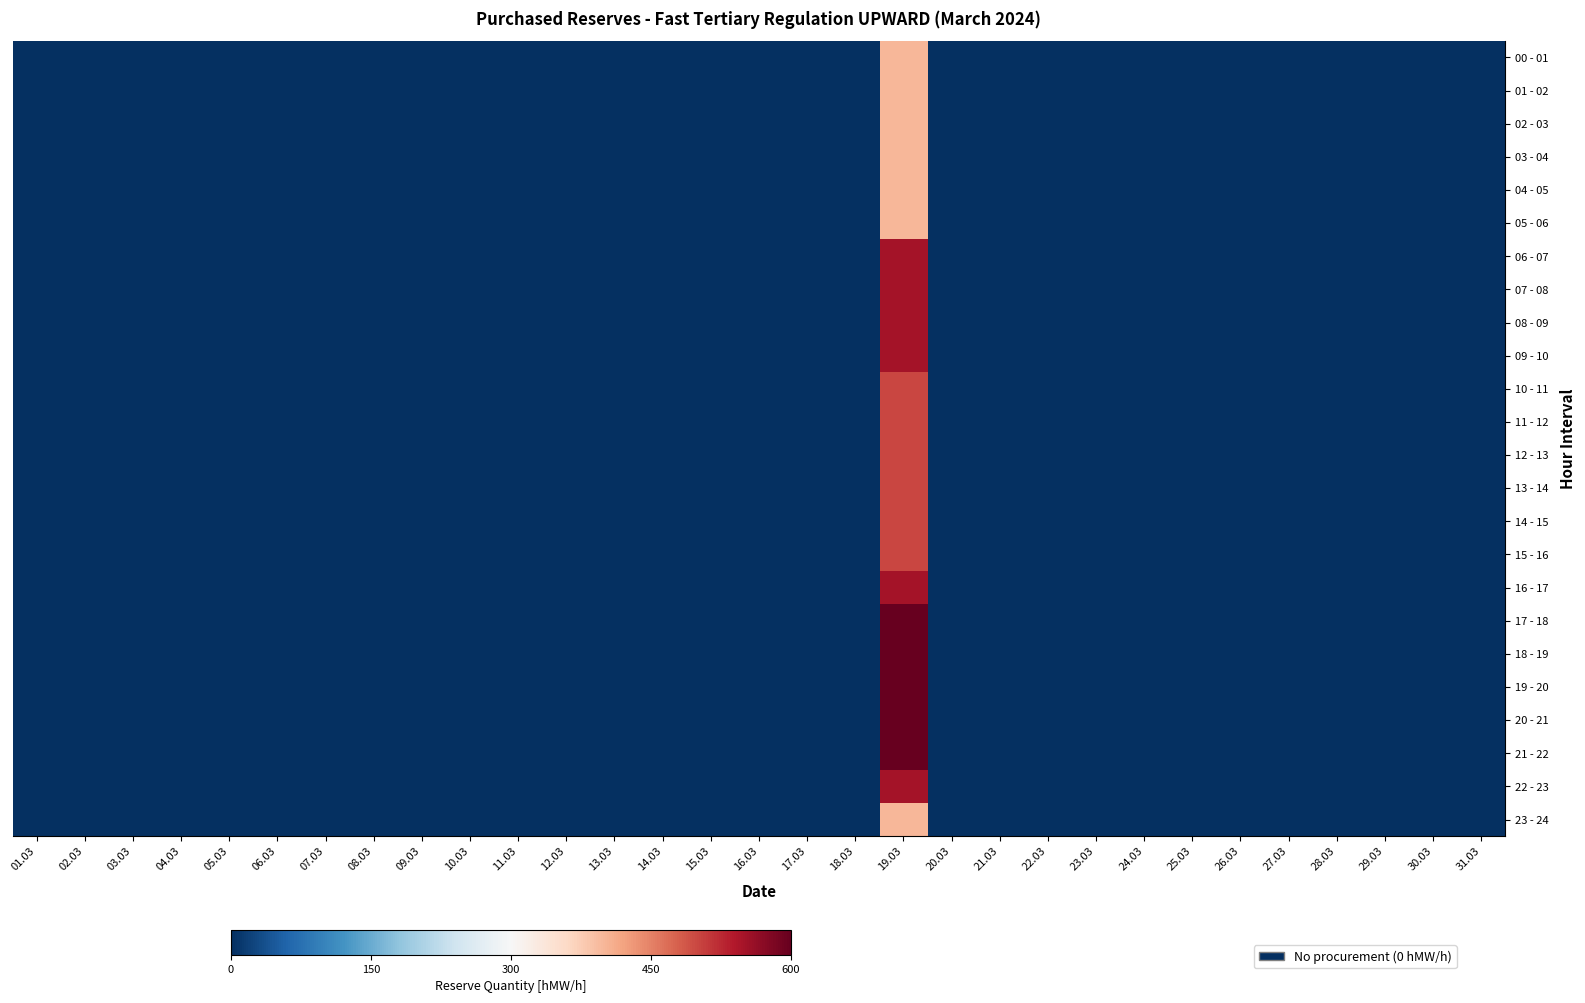

Which series has the largest total across all categories?

17 - 18